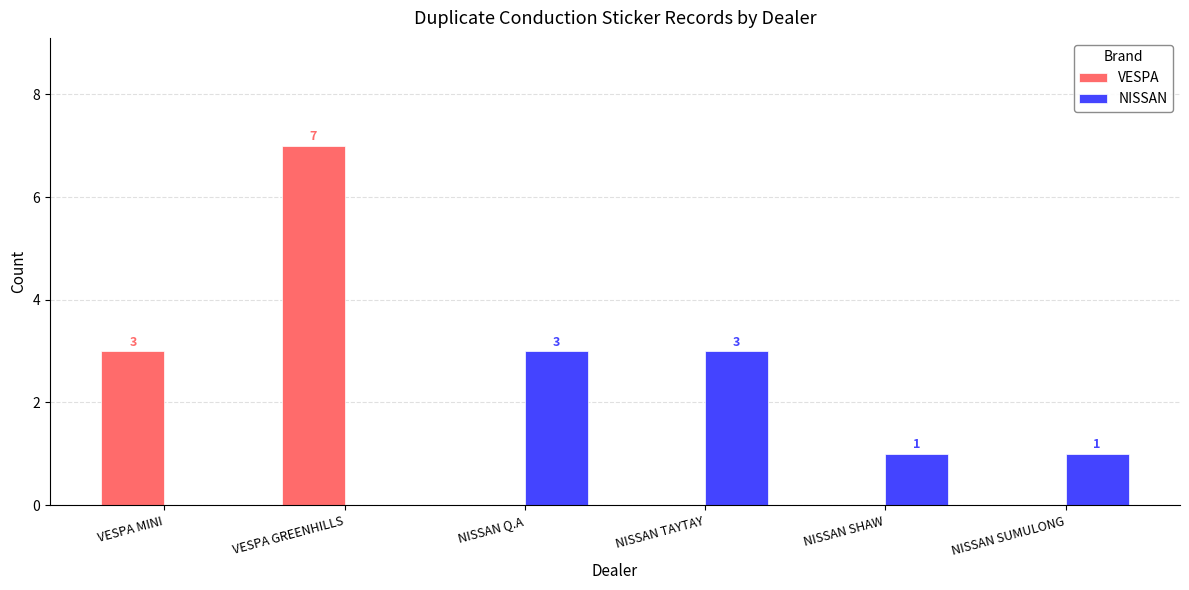

Does the chart contain stacked bars?

No